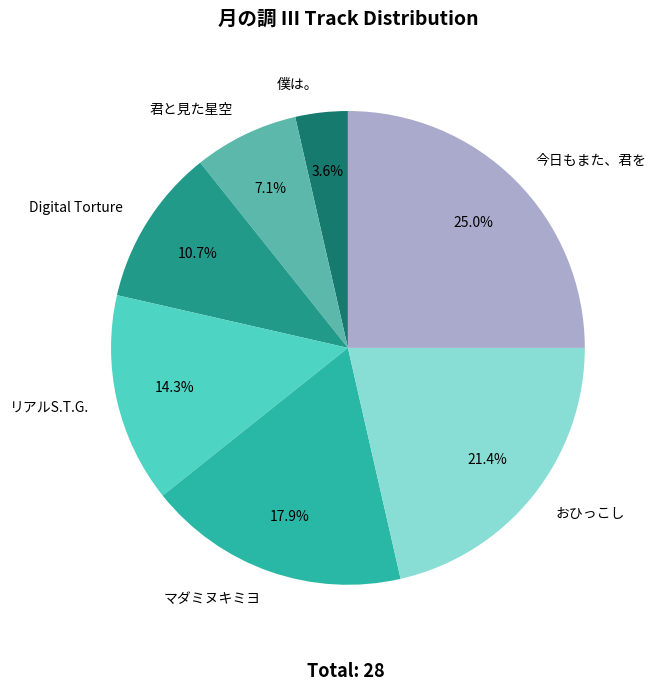

Rank the categories by value from lowest to highest.

僕は。, 君と見た星空, Digital Torture, リアルS.T.G., マダミヌキミヨ, おひっこし, 今日もまた、君を